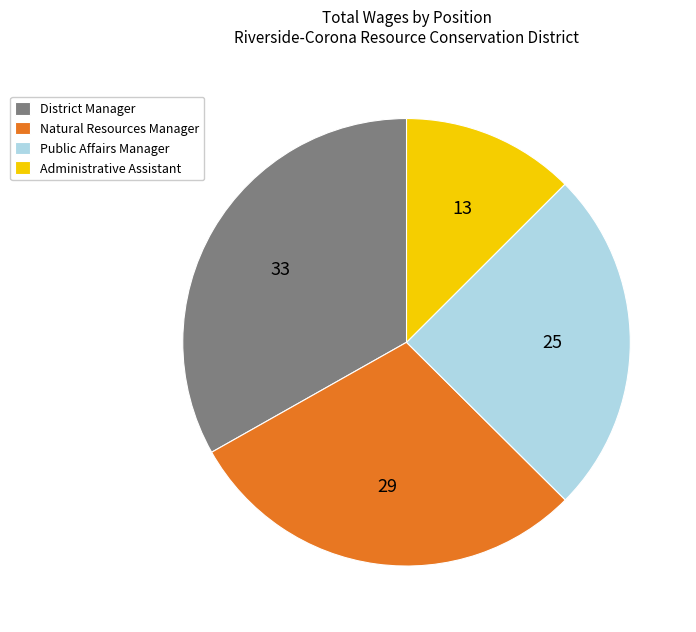

Is there any slice that represents more than half of the pie?

No